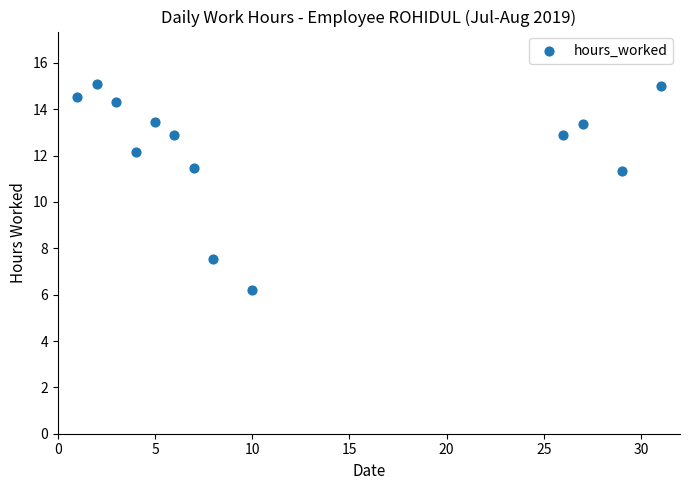

What is the range of X values (max minus min)?

30.0